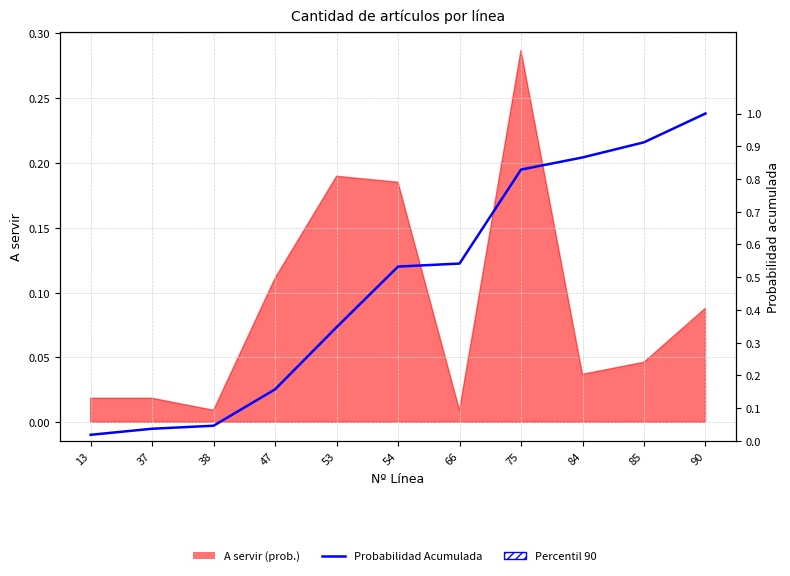

Is it true that the value at 54 is 0.3?

False